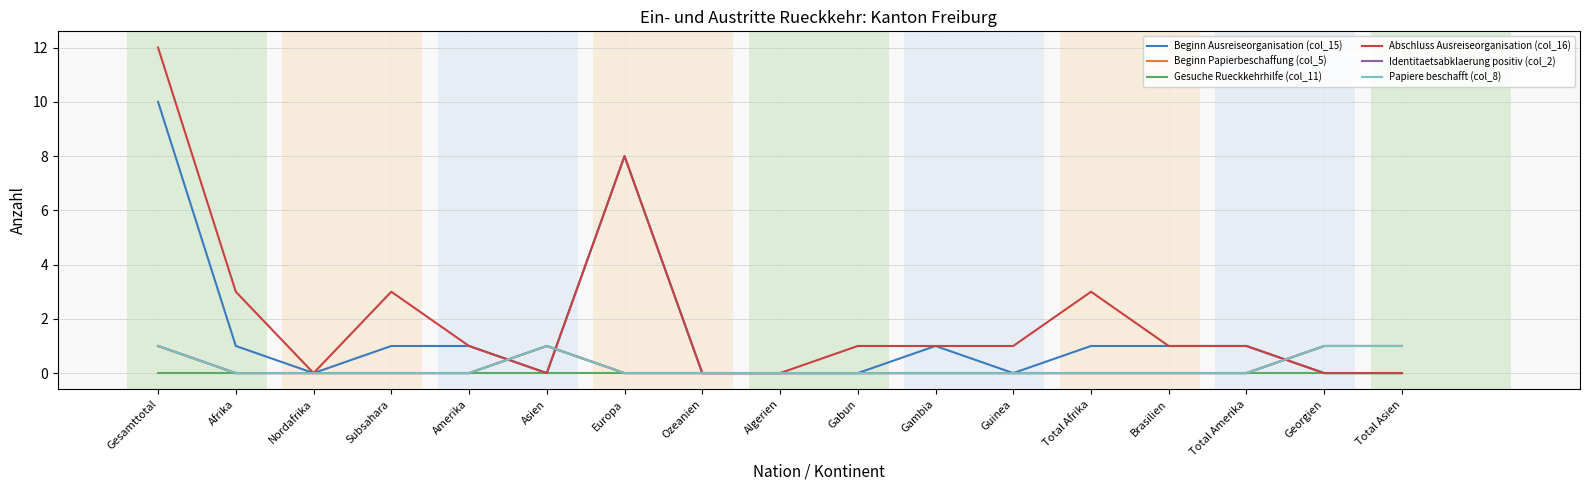

How many interior local peaks does the Beginn Papierbeschaffung (col_5) series have?

1